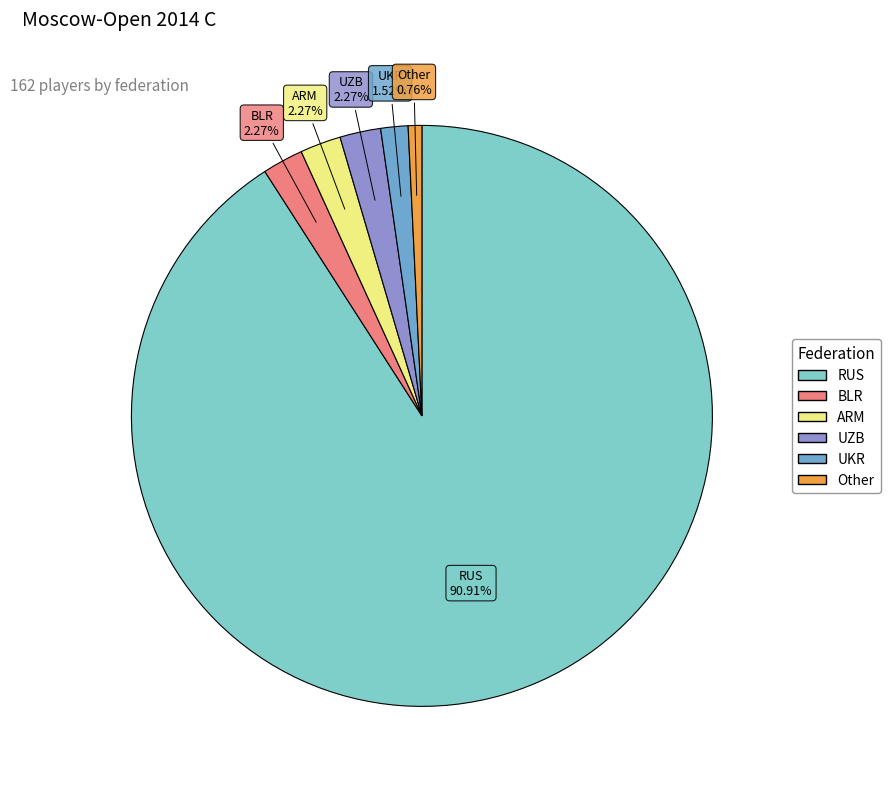

Do ARM and UKR together represent more than half of the pie?

No